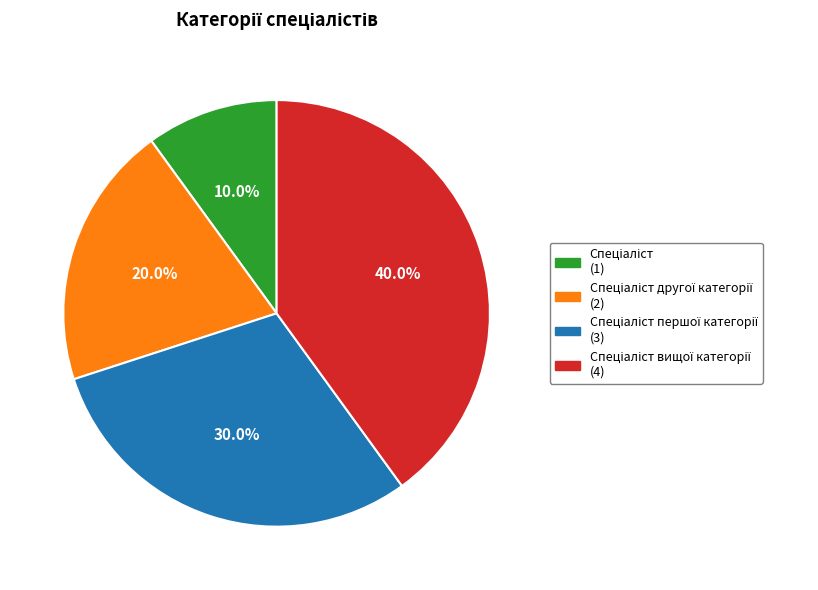

To the nearest percent, what is the difference between the largest and smallest slice percentages?

30%